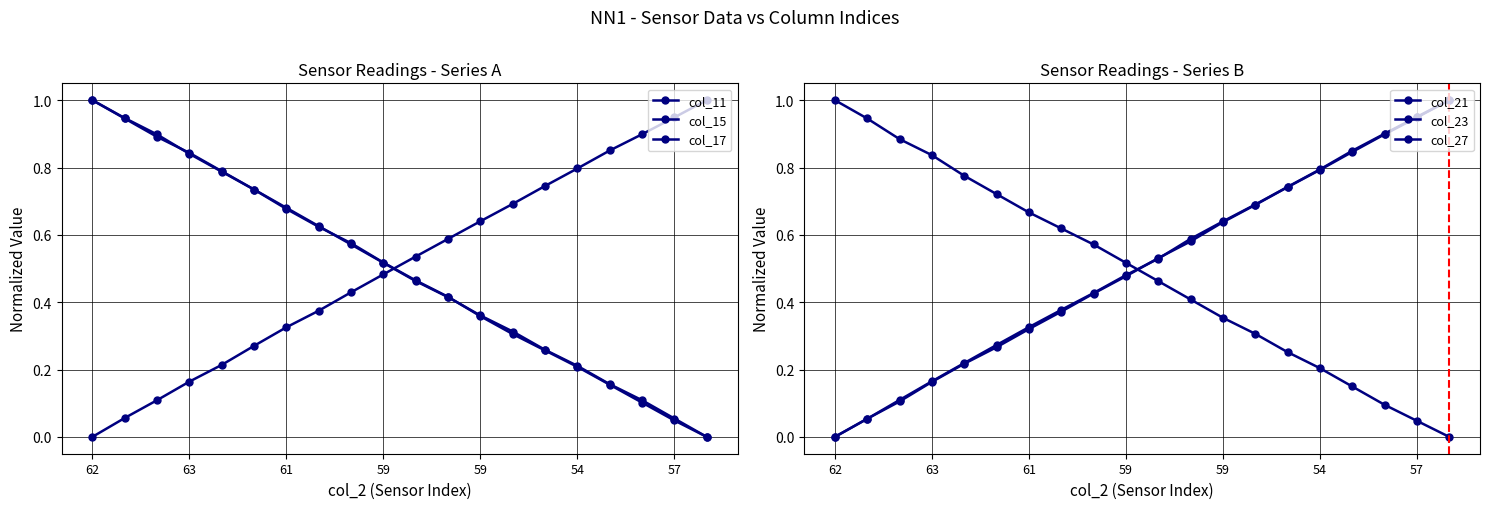

True or false: col_17 has a value of 0.6 at 7.

True